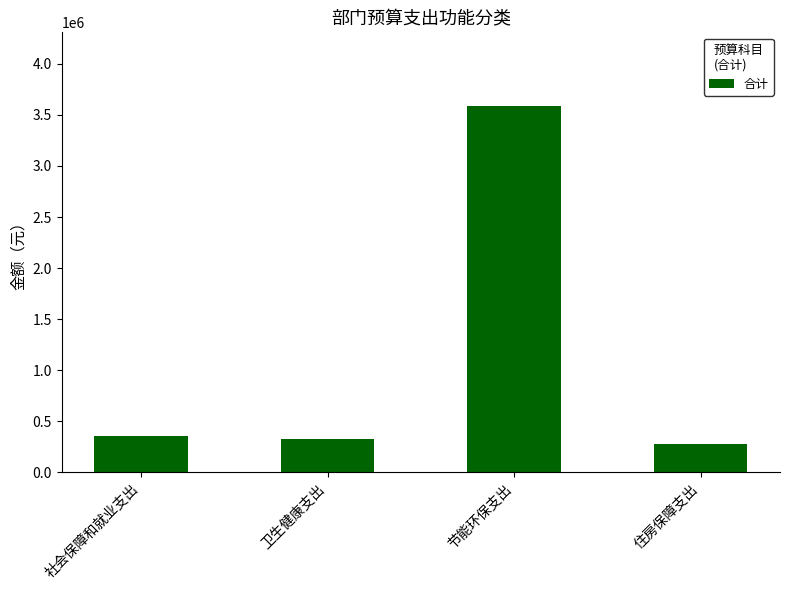

What is the label of the 4th bar from the right?

社会保障和就业支出